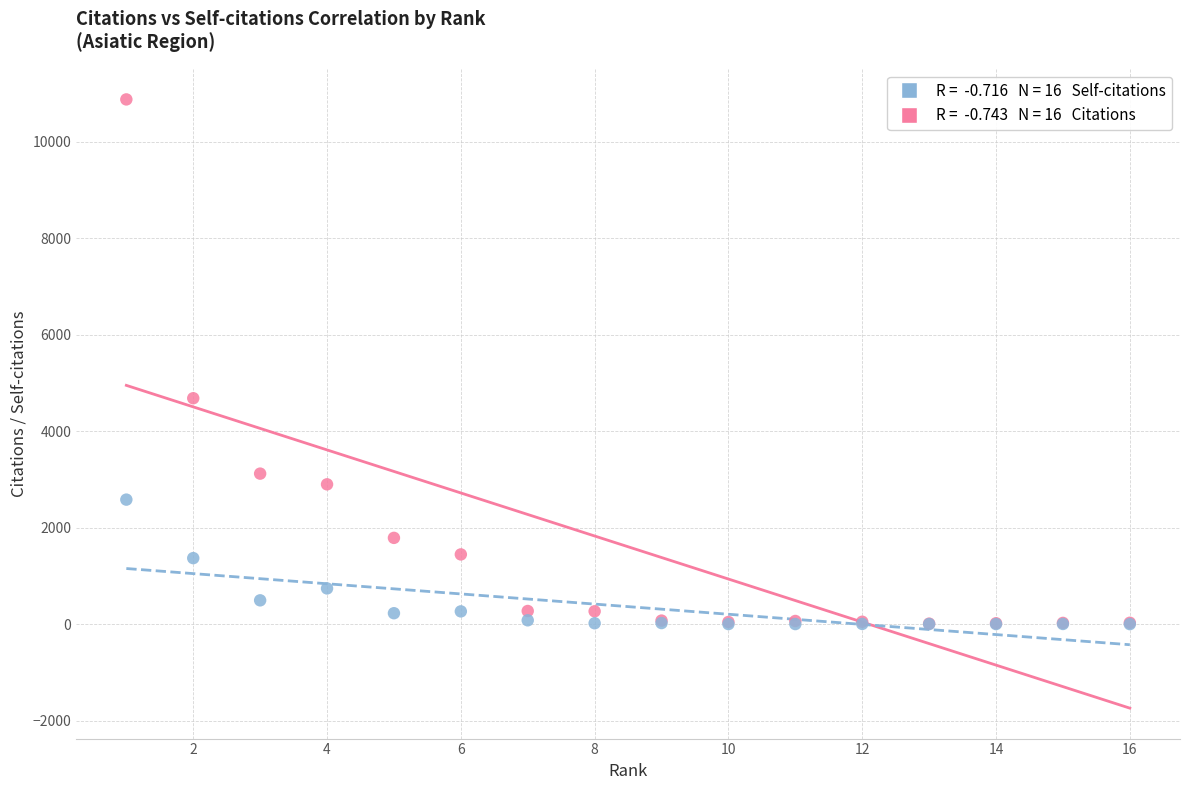

Across all series, what Y value is closest to 5439?

4683